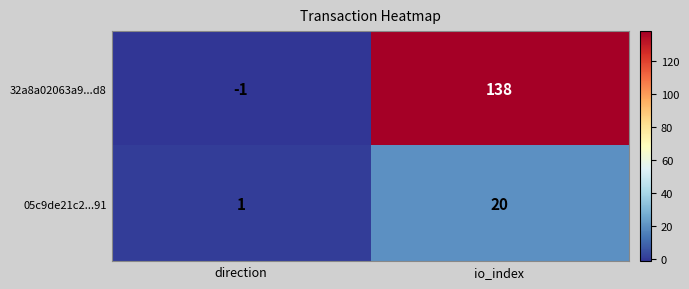

List the series in order of their peak value, highest first.

32a8a02063a9...d8, 05c9de21c2...91